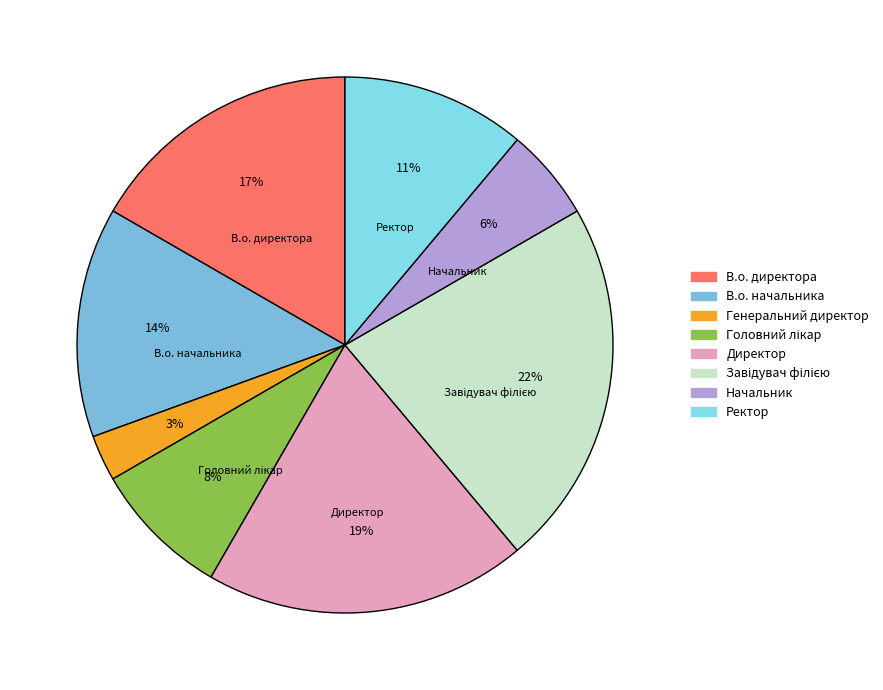

How many segments does this pie chart have?

8